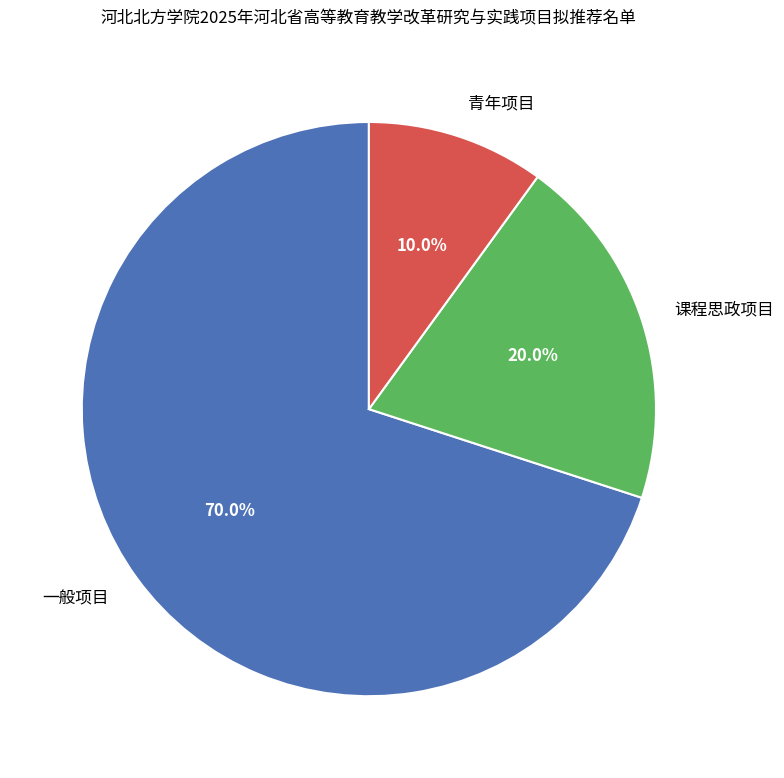

Rank the categories by value from highest to lowest.

一般项目, 课程思政项目, 青年项目